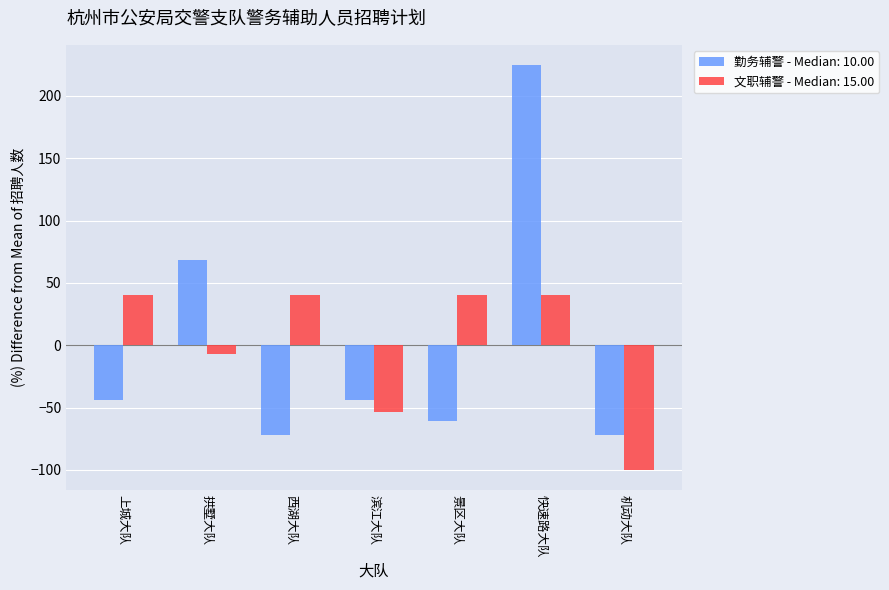

What is the difference between the maximum and minimum values in the 文职辅警 - Median: 15.00 series?

140.0